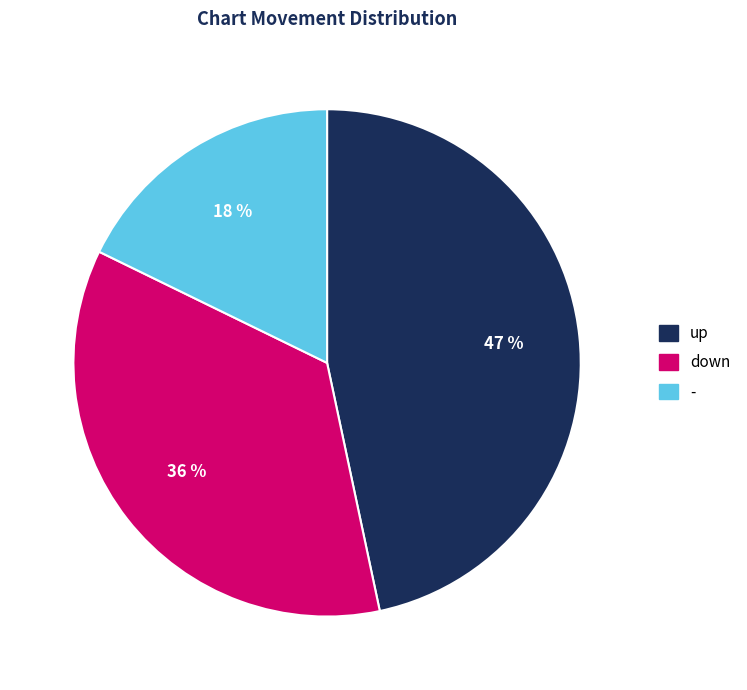

Is it true that - is 10% of the pie?

False